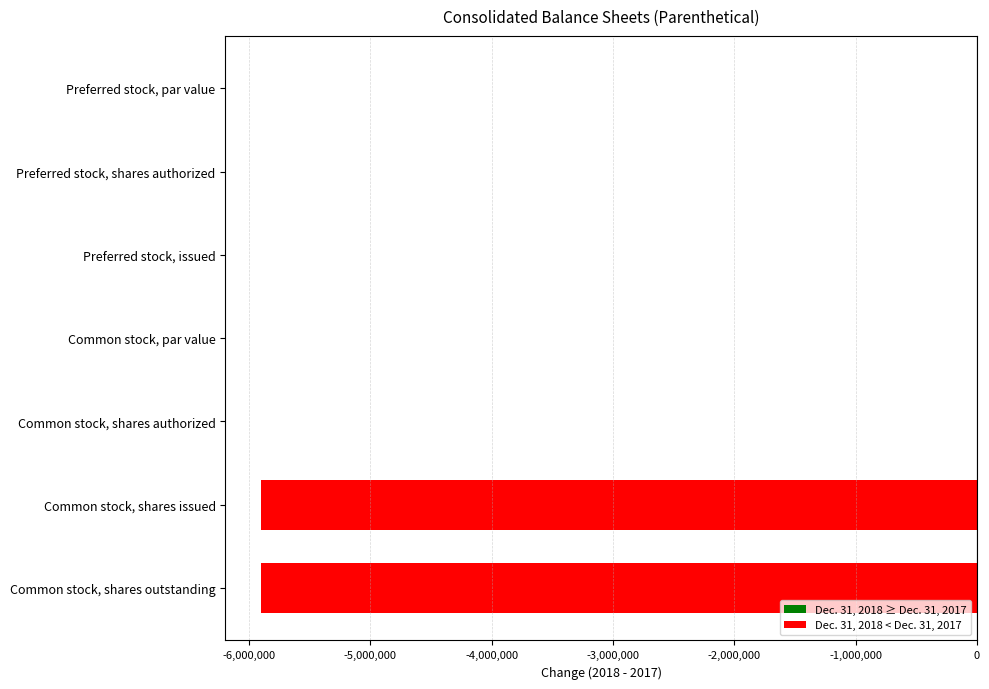

What is the sum of all values?

-11802000